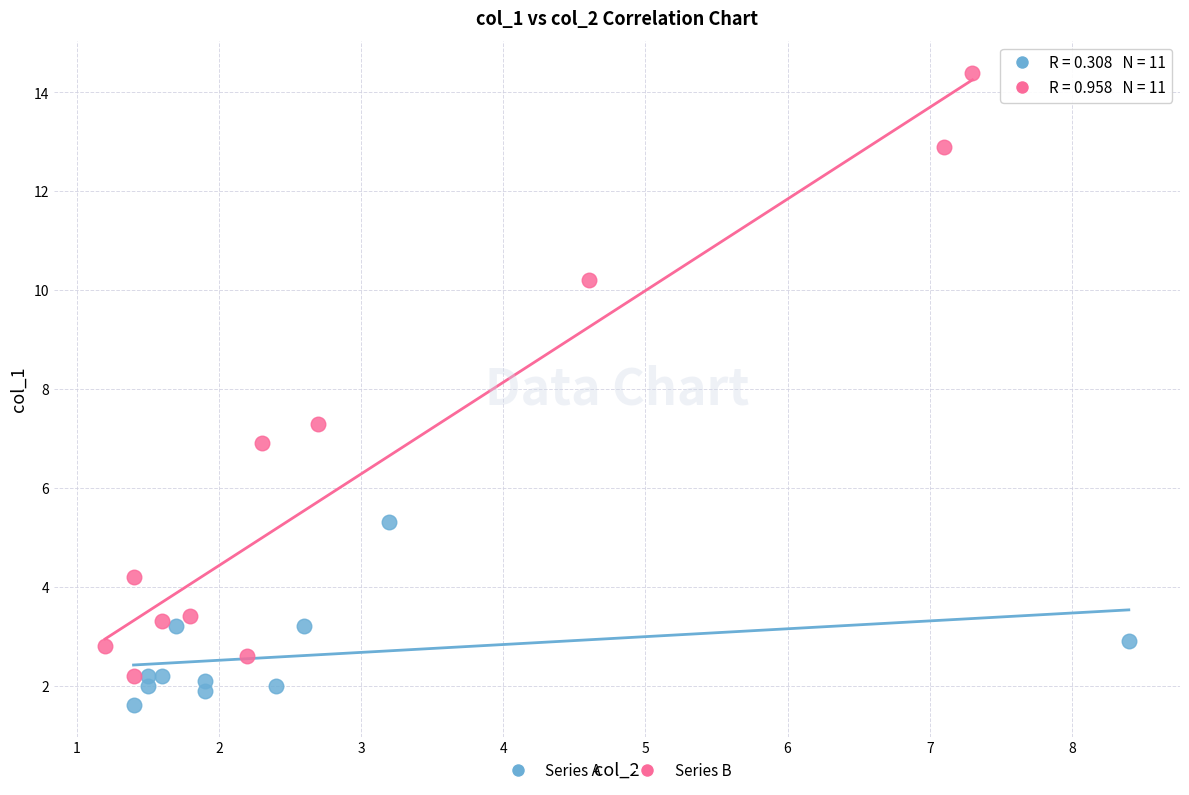

Which series contains the highest Y value?

Series B